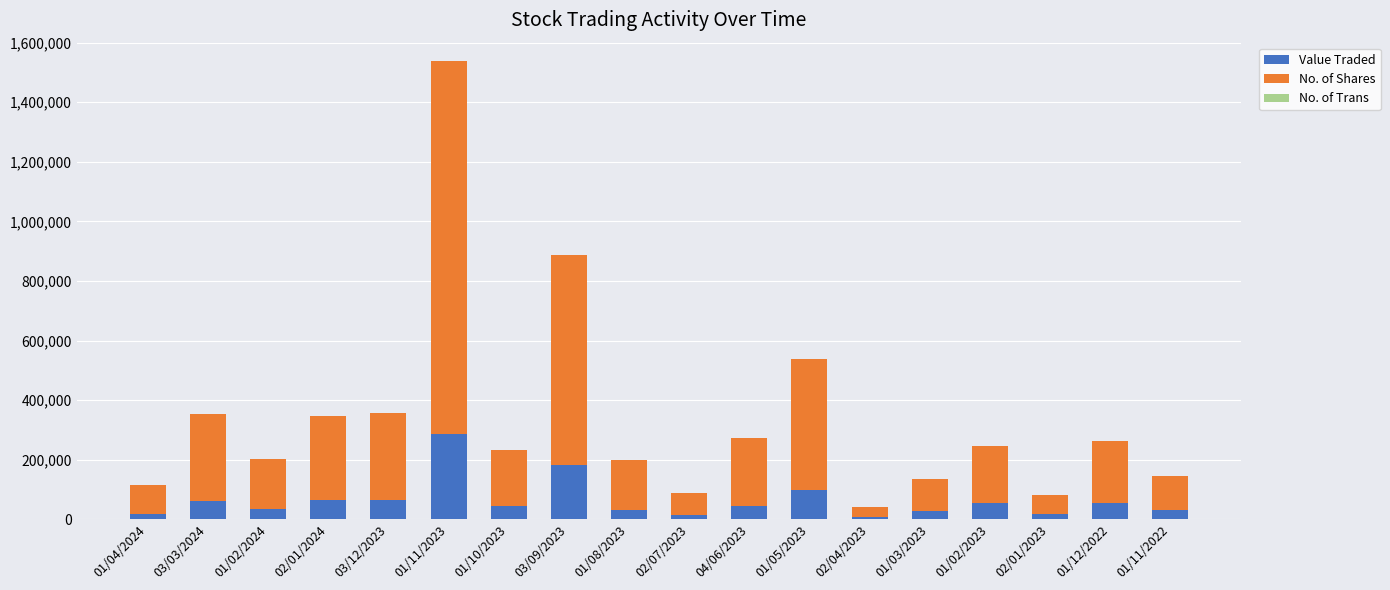

At which category is the sum across all series the highest?

01/11/2023